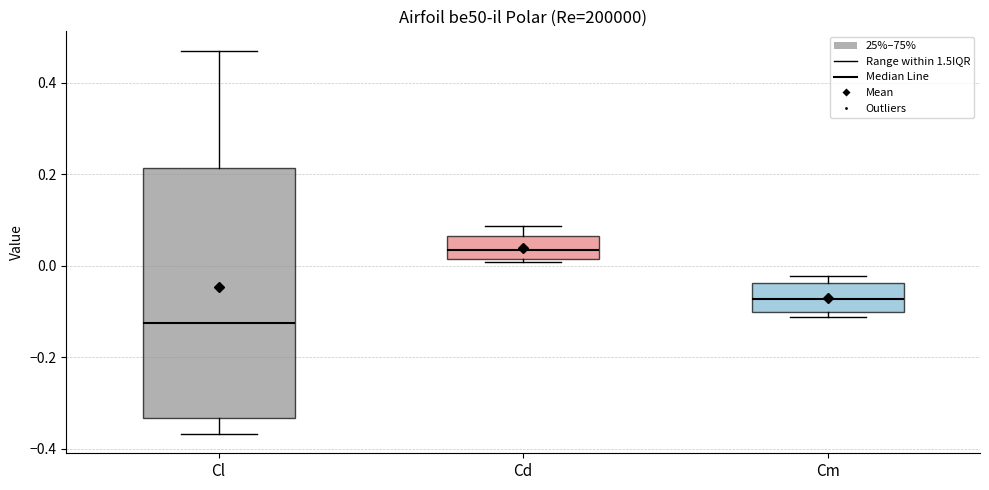

Reading left to right, transcribe this box plot: for each box, give where its median line is, the range the box spans, and where its two whiskers end, as read against the y-axis. The values are not printed on the chart, so give them approximately, as read against the axis.

Cl: median -0.12, box -0.34 to 0.22, whiskers -0.36 to 0.48
Cd: median 0.04, box 0.02 to 0.06, whiskers 0.00 to 0.08
Cm: median -0.08, box -0.10 to -0.04, whiskers -0.12 to -0.02